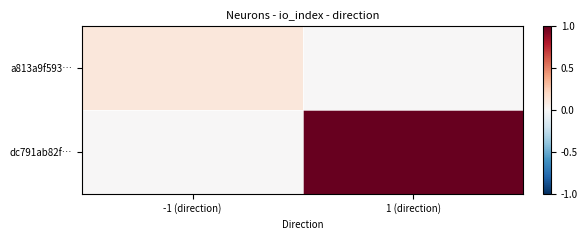

What is the maximum value shown in the chart?

1.0